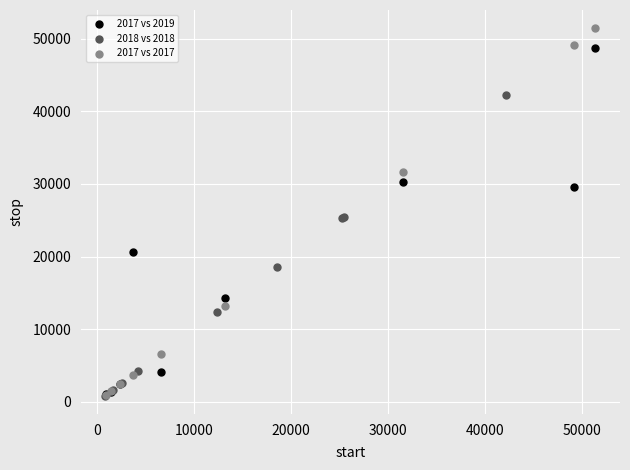

Which series contains the highest Y value?

2017 vs 2017